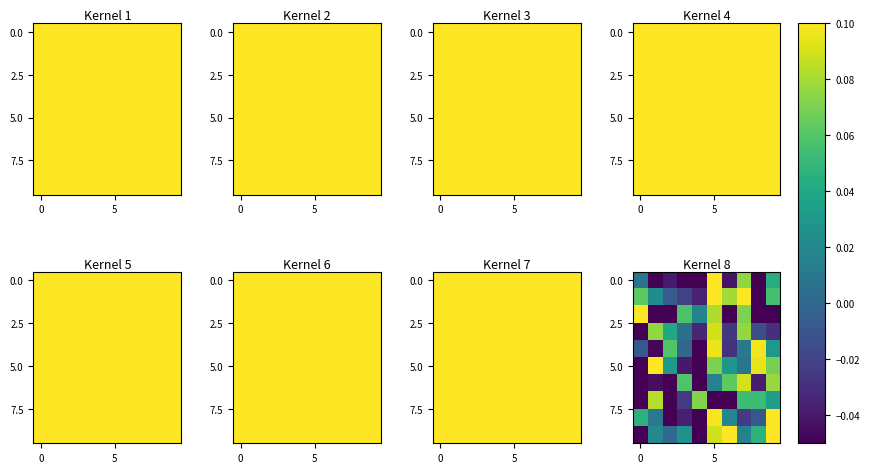

Between 7 and 8, which is larger?

7